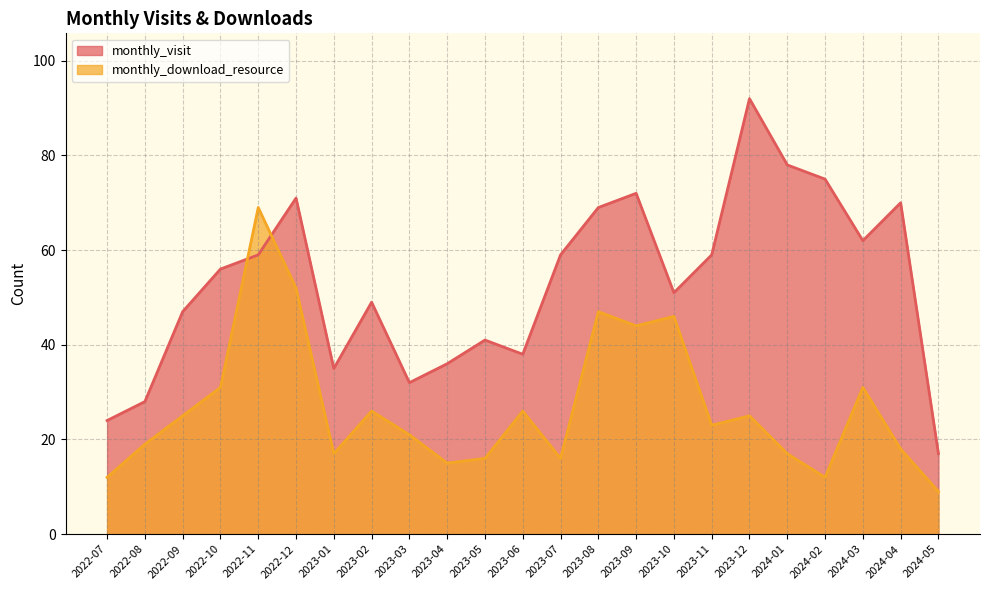

Between 2023-09 and 2023-10, which series saw the biggest shift?

monthly_visit